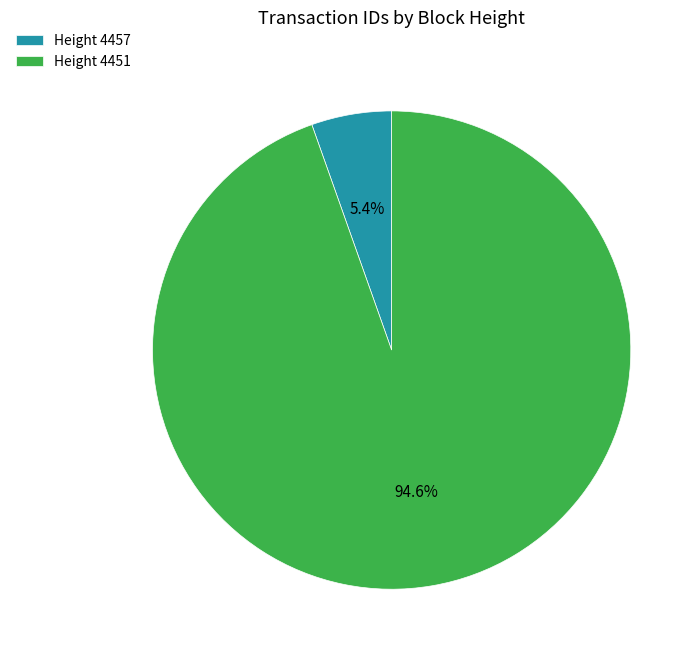

Combined, do Height 4457 and Height 4451 account for over 50%?

Yes